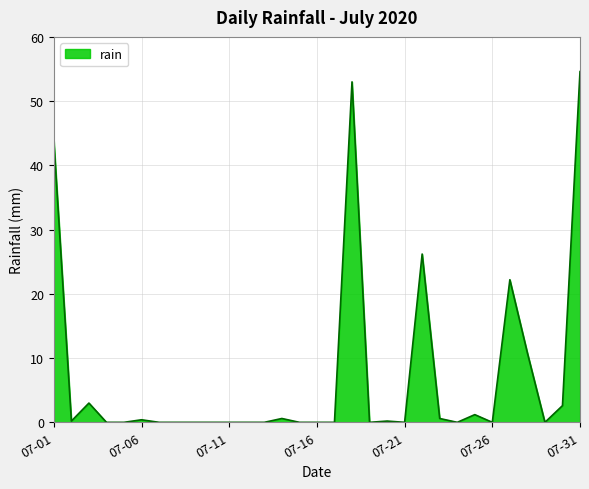

What is the greatest value displayed?

54.6